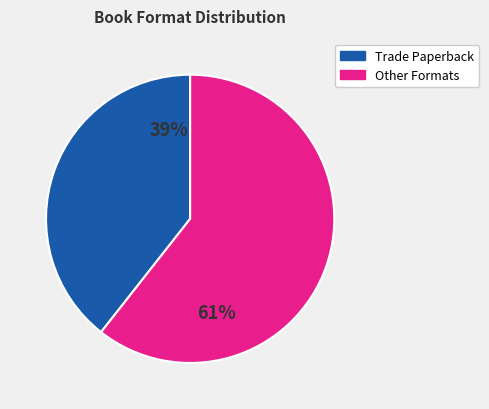

Between Other Formats and Trade Paperback, which is larger?

Other Formats